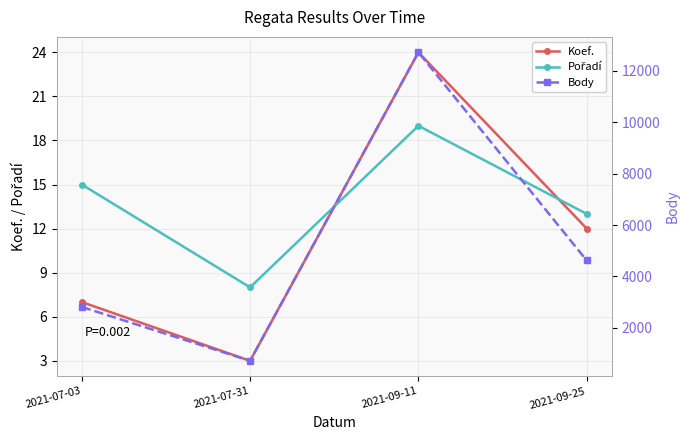

What is the difference between the maximum and second lowest values in the Body series?

9902